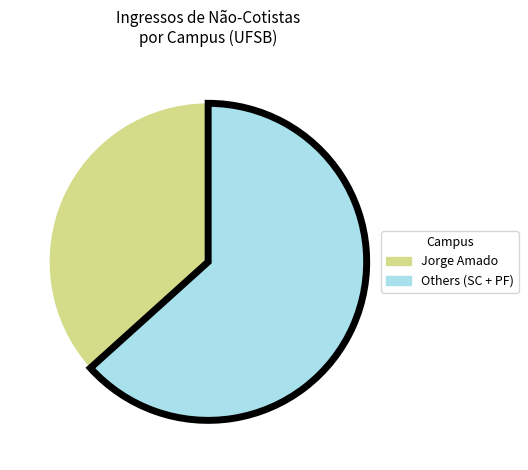

Does any single category account for the majority?

Yes